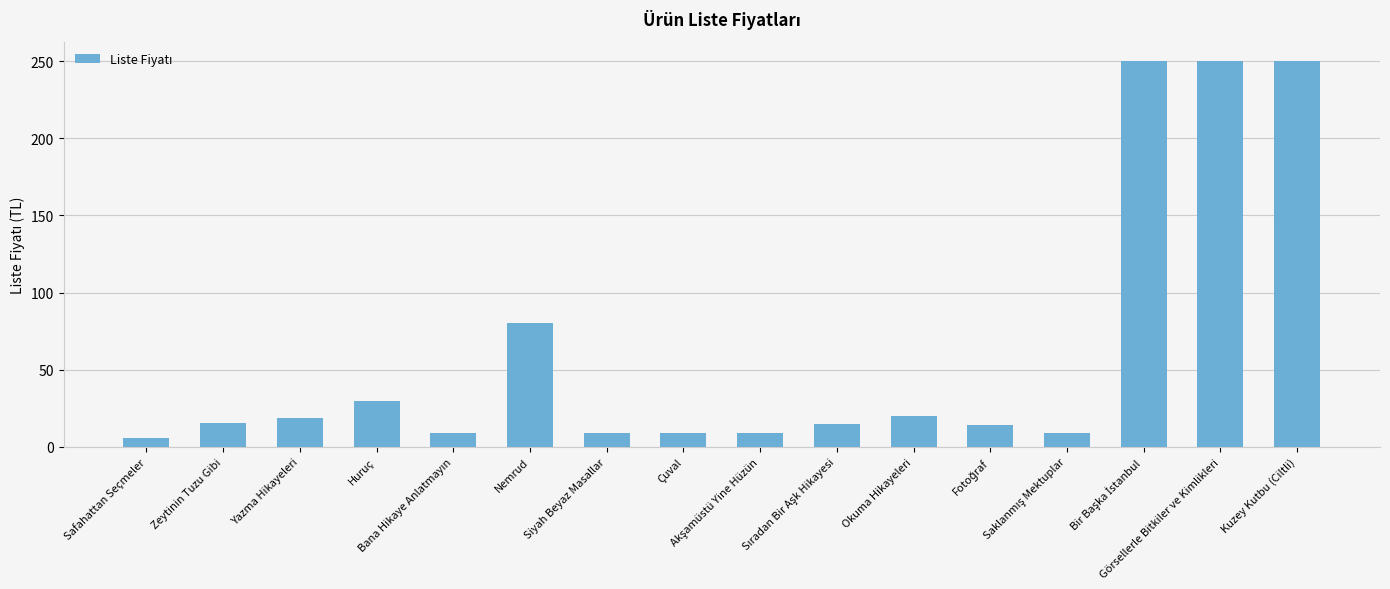

What is the average value?

62.2